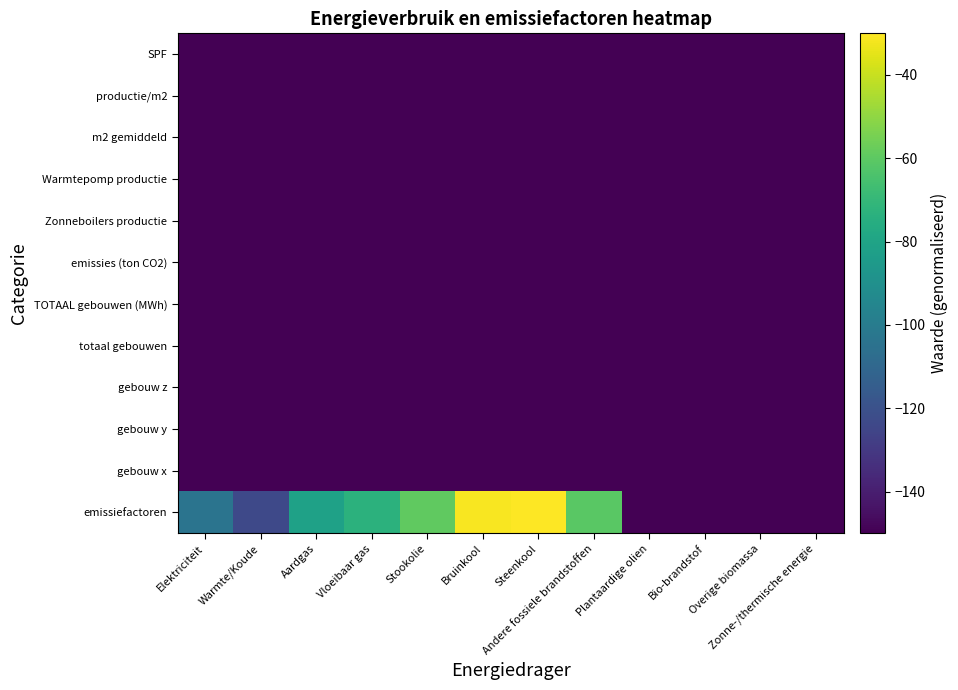

Which category has the lowest value across all series?

Plantaardige olien